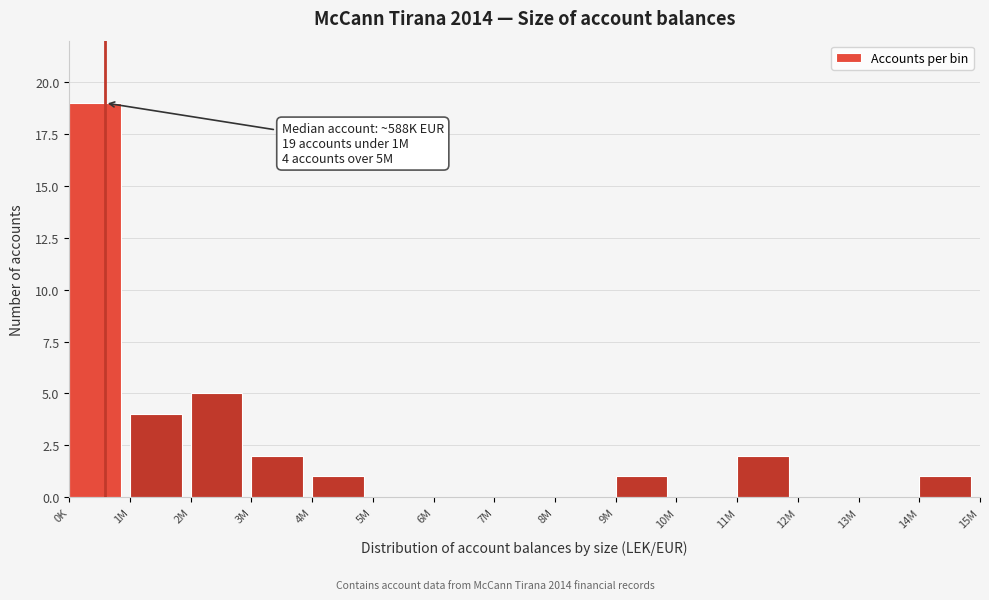

Reading left to right, transcribe all the data shown in this chart.

0K=19	1M=4	2M=5	3M=2	4M=1	5M=0	6M=0	7M=0	8M=0	9M=1	10M=0	11M=2	12M=0	13M=0	14M=1